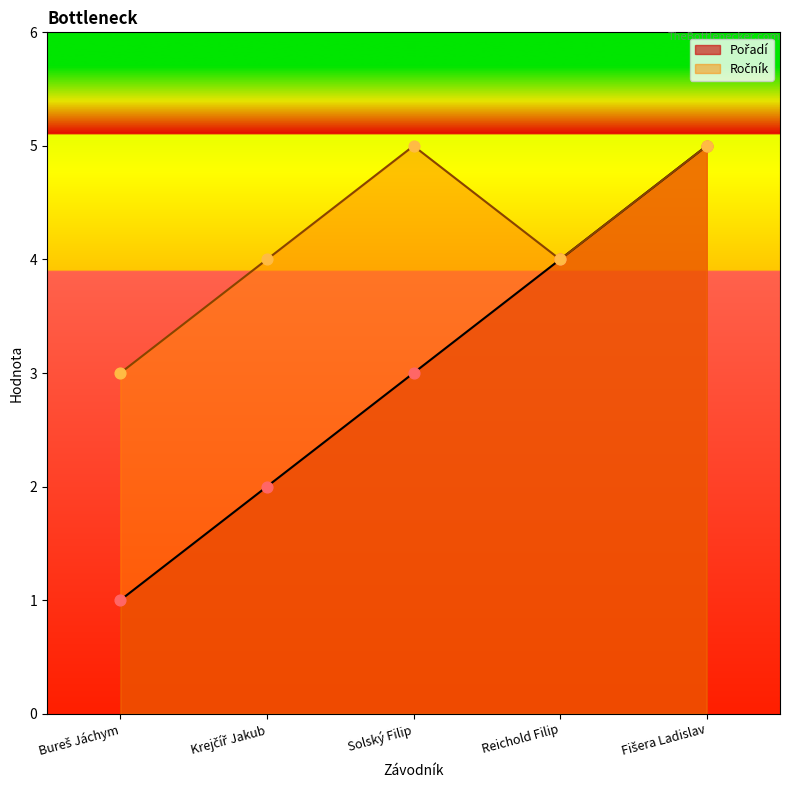

At how many categories does at least one series exceed 1?

5